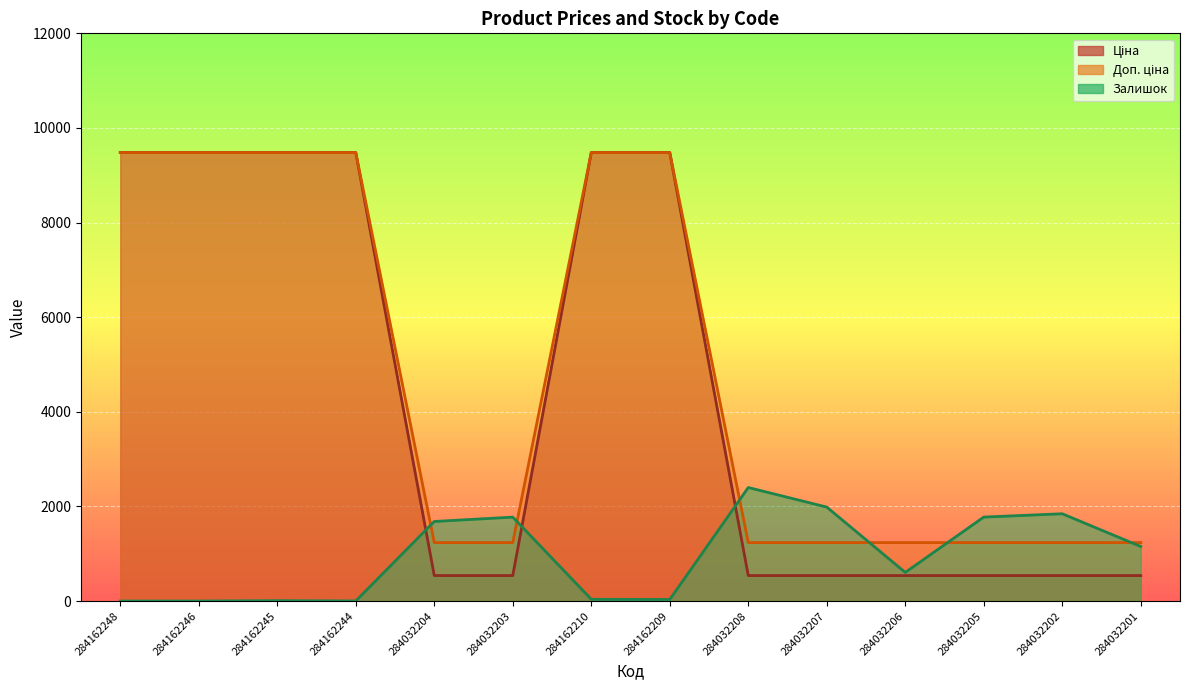

Reading left to right, list all the values displayed in this chart.

Ціна: 9480.1	9480.1	9480.1	9480.1	539.0	539.0	9480.1	9480.1	539.0	539.0	539.0	539.0	539.0	539.0
Доп. ціна: 9480.1	9480.1	9480.1	9480.1	1235.4	1235.4	9480.1	9480.1	1235.4	1235.4	1235.4	1235.4	1235.4	1235.4
Залишок: 0.0	0.0	8.0	2.0	1682.0	1774.0	37.0	33.0	2400.0	1986.0	605.0	1775.0	1845.0	1153.0